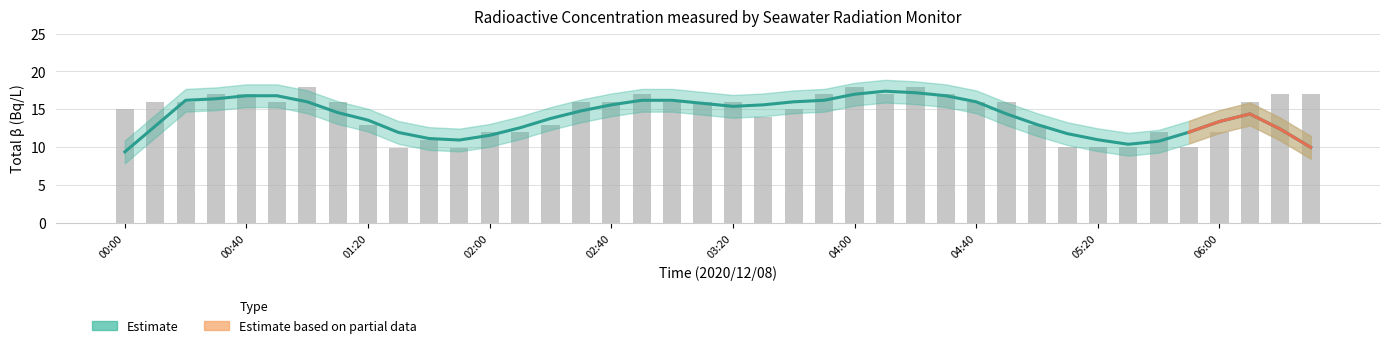

Rank the categories by value from highest to lowest.

01:00, 04:00, 04:20, 00:30, 00:40, 02:50, 03:50, 04:10, 04:30, 06:20, 06:30, 00:10, 00:20, 00:50, 01:10, 02:30, 02:40, 03:00, 03:10, 03:20, 04:40, 04:50, 06:10, 00:00, 03:40, 03:30, 01:20, 02:20, 05:00, 02:00, 02:10, 05:40, 06:00, 01:40, 05:10, 05:20, 05:30, 05:50, 01:30, 01:50